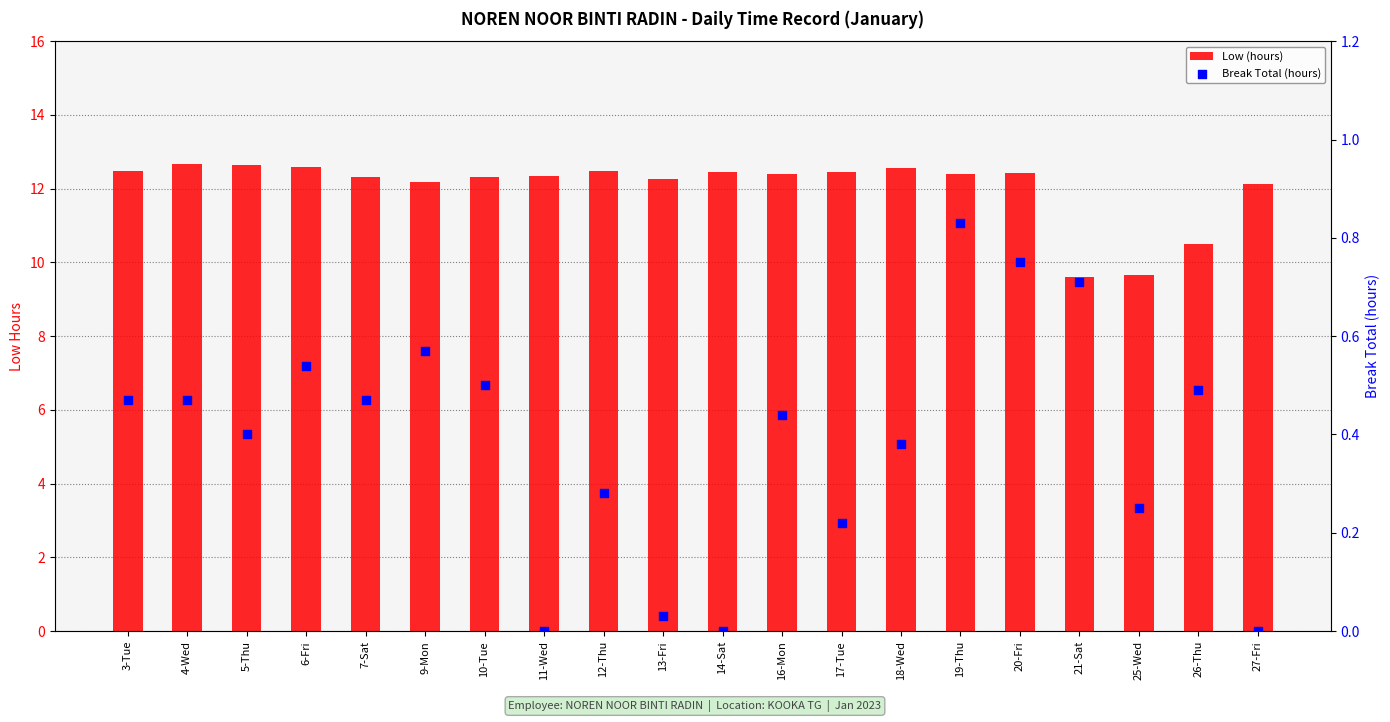

What is the total value across all series at 26-Thu?

11.0